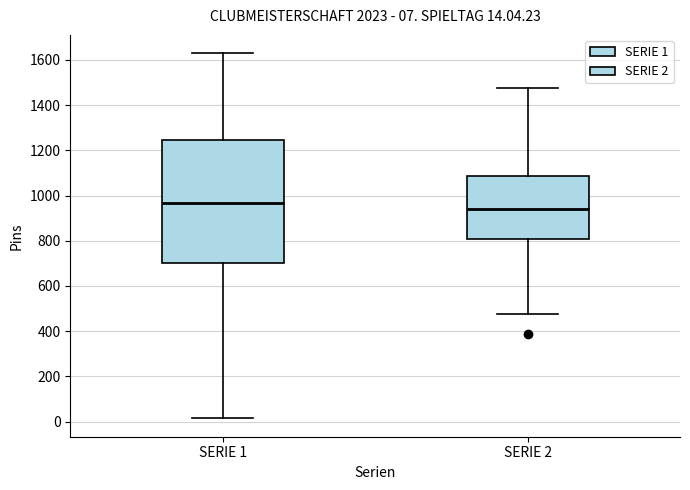

Which box's median line is the lowest?

SERIE 2